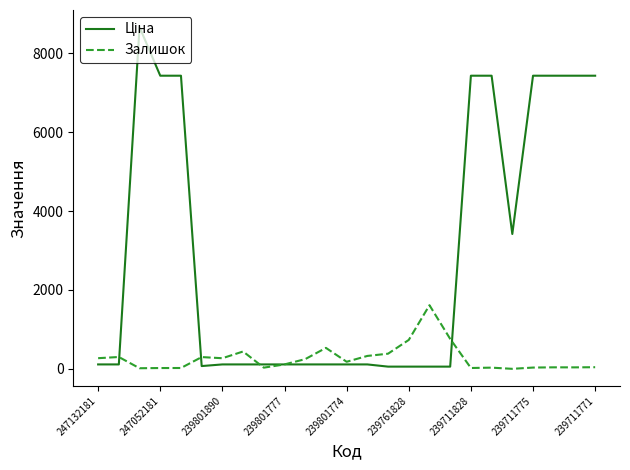

What is the maximum value for Залишок?

1614.0